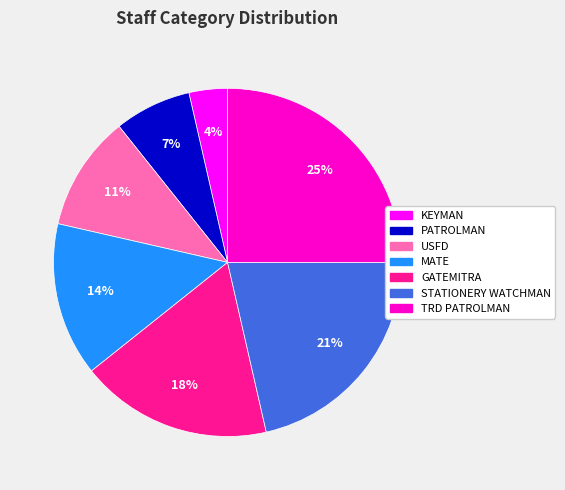

Does STATIONERY WATCHMAN represent more than half of the total?

No